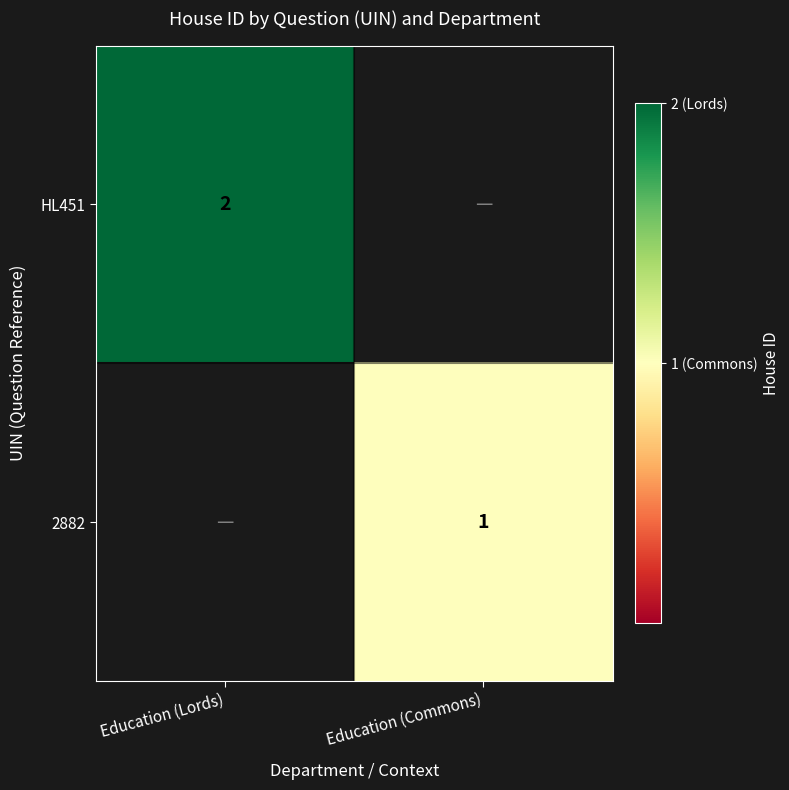

Is the value of 2882 at Education (Commons) greater than the value of HL451 at Education (Lords)?

No